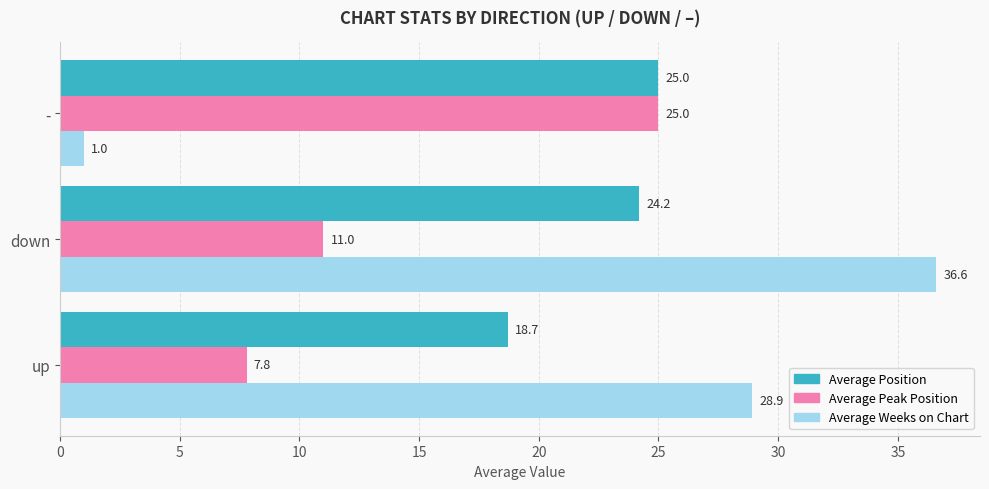

The Average Position series shows 25.0 at -. True or false?

True